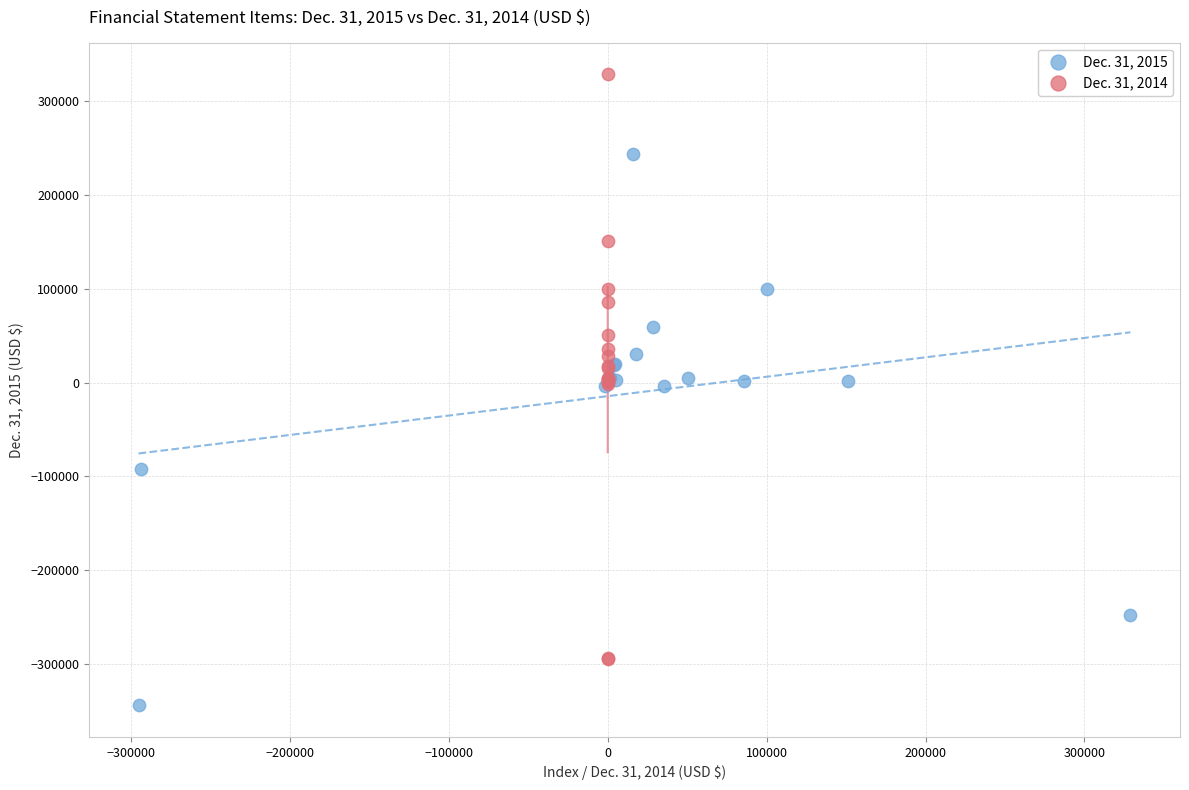

What are all the series names shown in the legend?

Dec. 31, 2015, Dec. 31, 2014